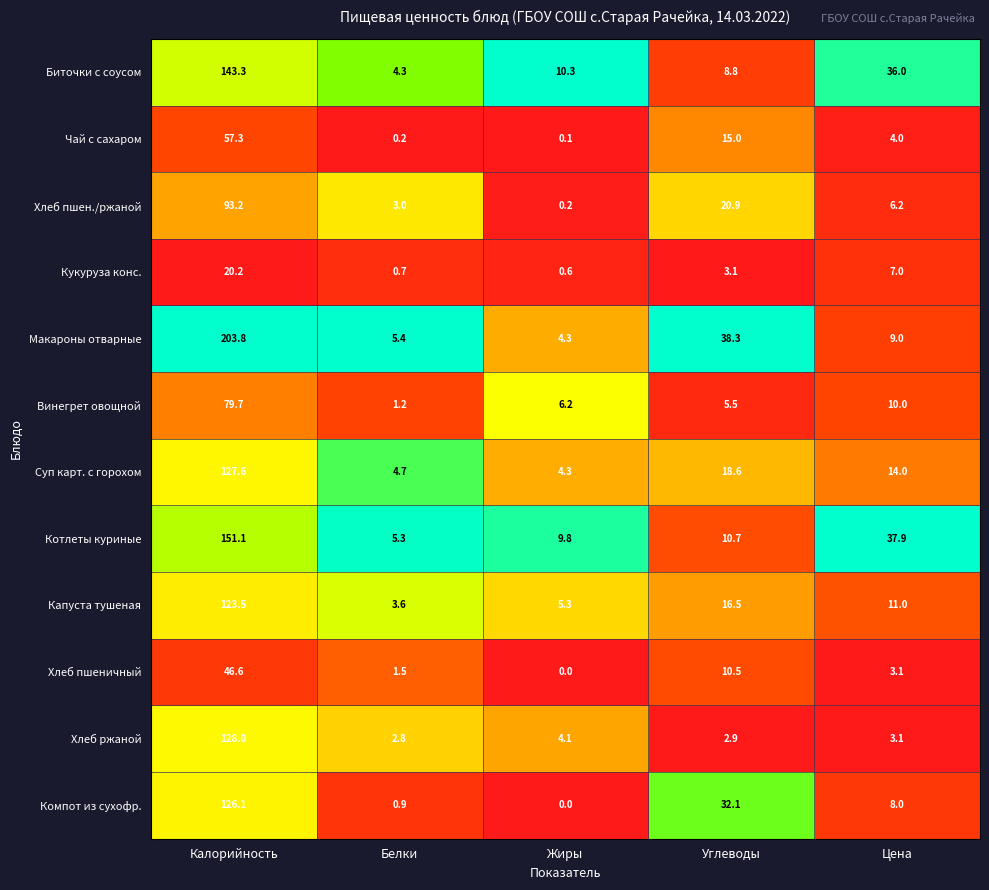

At which category is the sum across all series the highest?

Калорийность